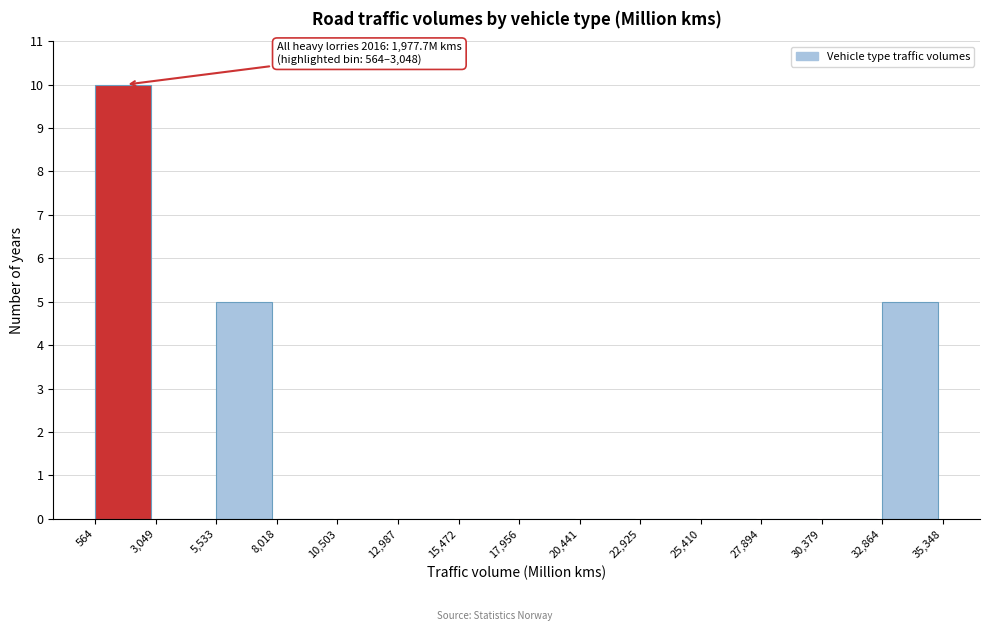

Which range on the x-axis has the tallest bar?

564 to 3,049